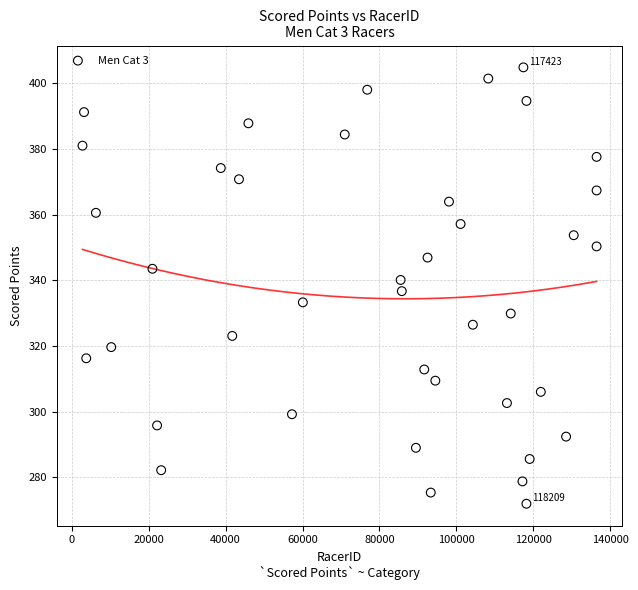

What is the range of X values (max minus min)?

133651.0